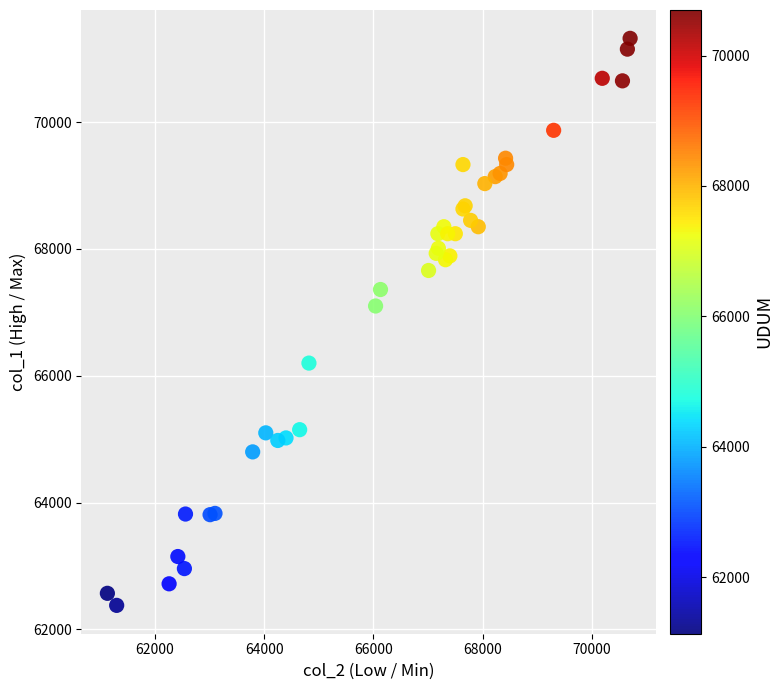

What Y value in the scatter plot is closest to 66850?

67100